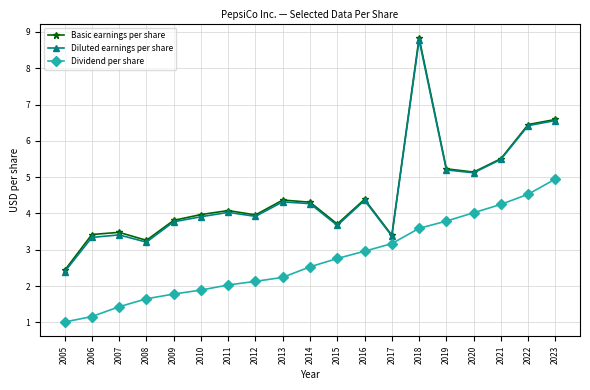

Is it true that Basic earnings per share equals 8.7 at 2020?

False